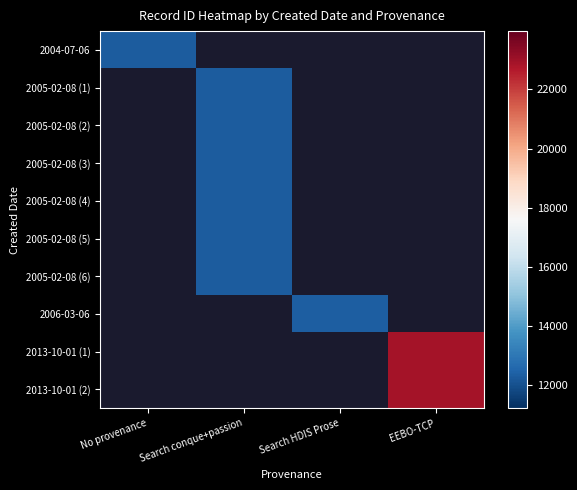

Is it true that 2005-02-08 (6) equals 5619.8 at Search conque+passion?

False